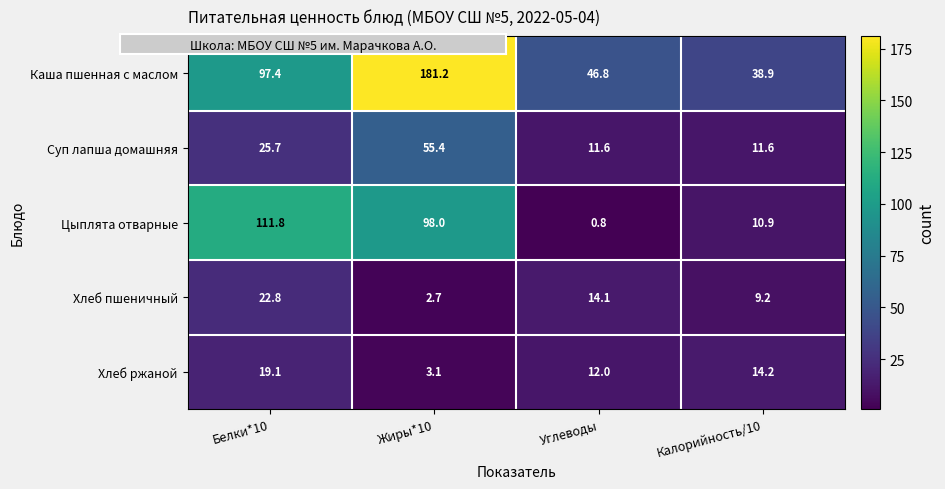

What is the greatest value displayed?

181.2